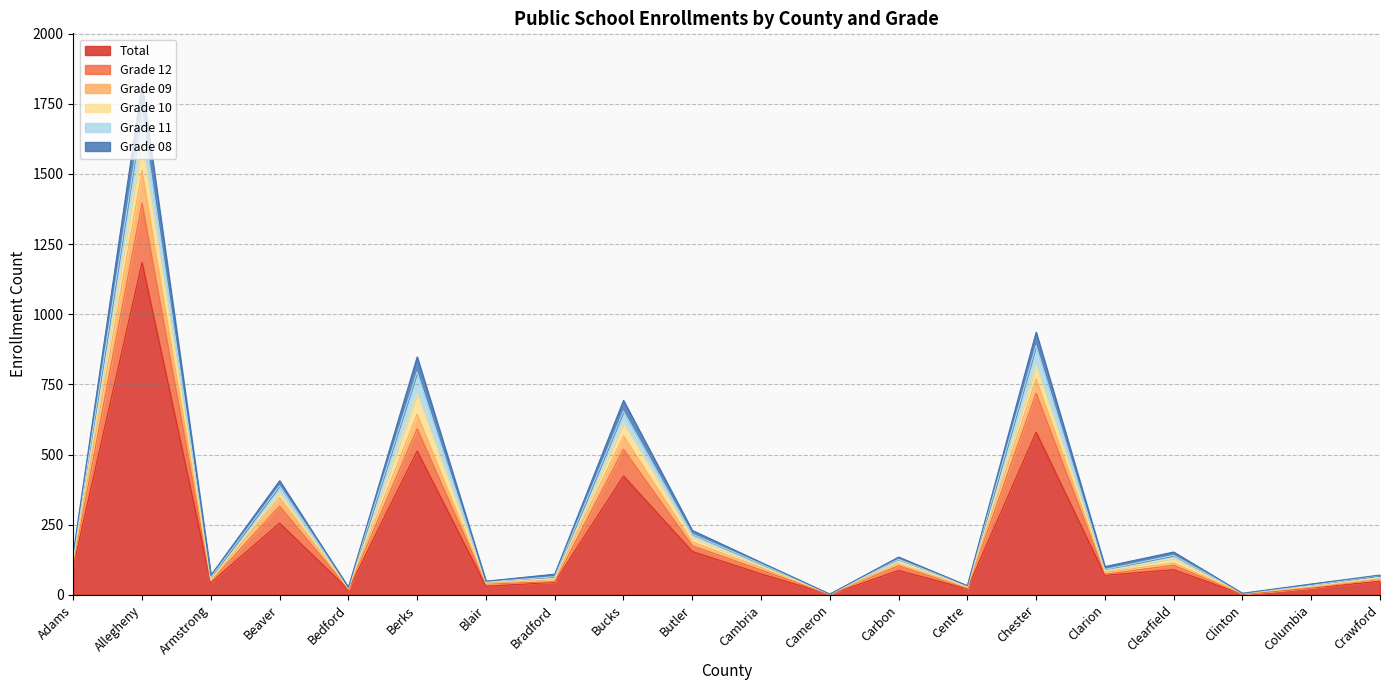

Where is Grade 09 nearest to the value 809?

Chester